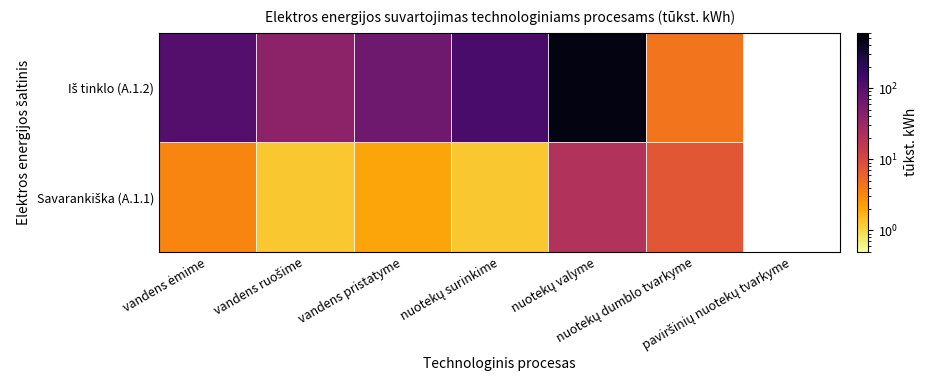

At how many categories does at least one series exceed 255?

1